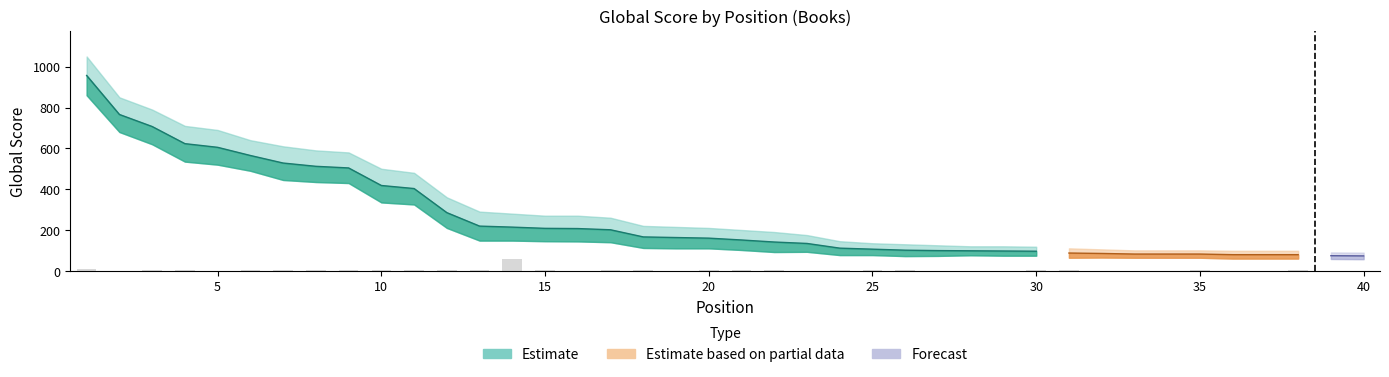

How many data points in Global Score are above 160?

19